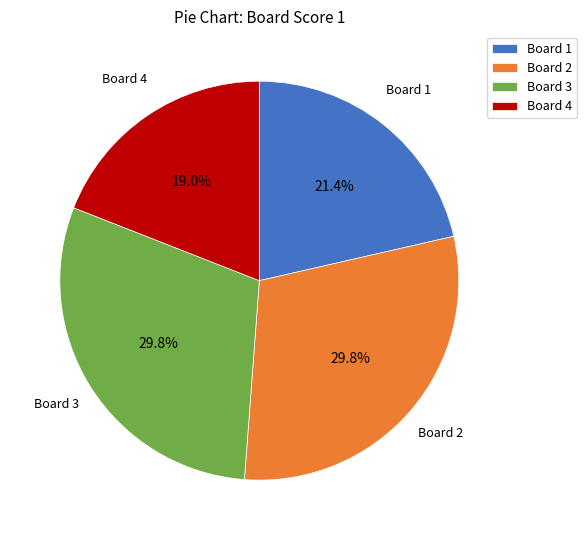

Which category has the smallest portion of the pie?

Board 4